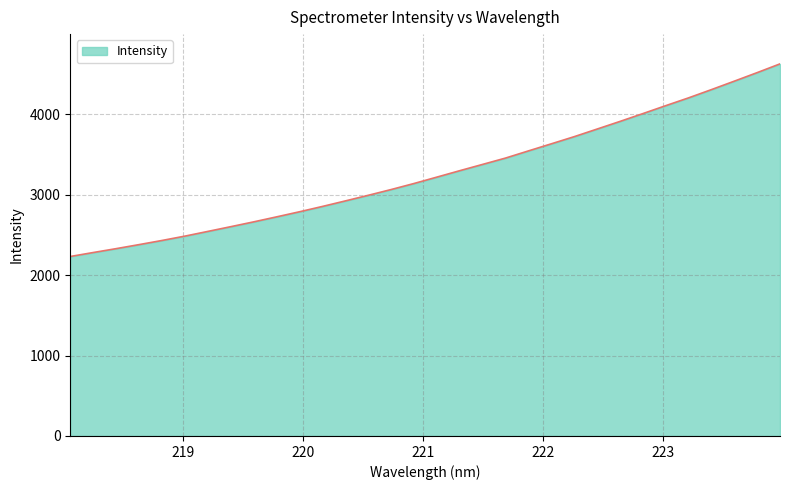

What is the difference between the maximum and second lowest values?

2346.0